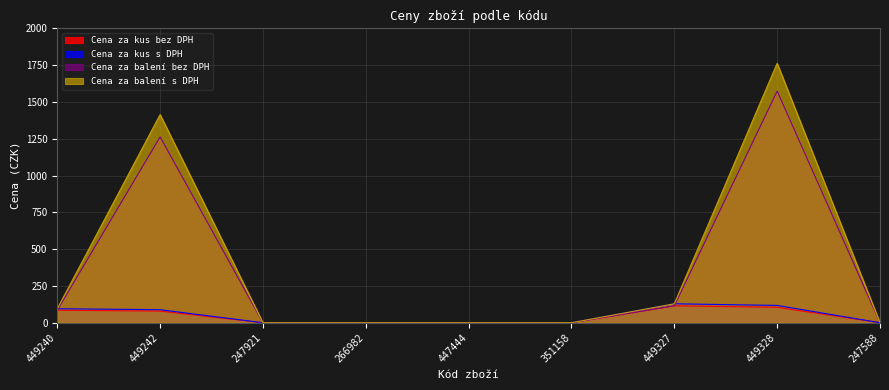

In Cena za kus s DPH, how many points are higher than both neighbors (excluding endpoints)?

1